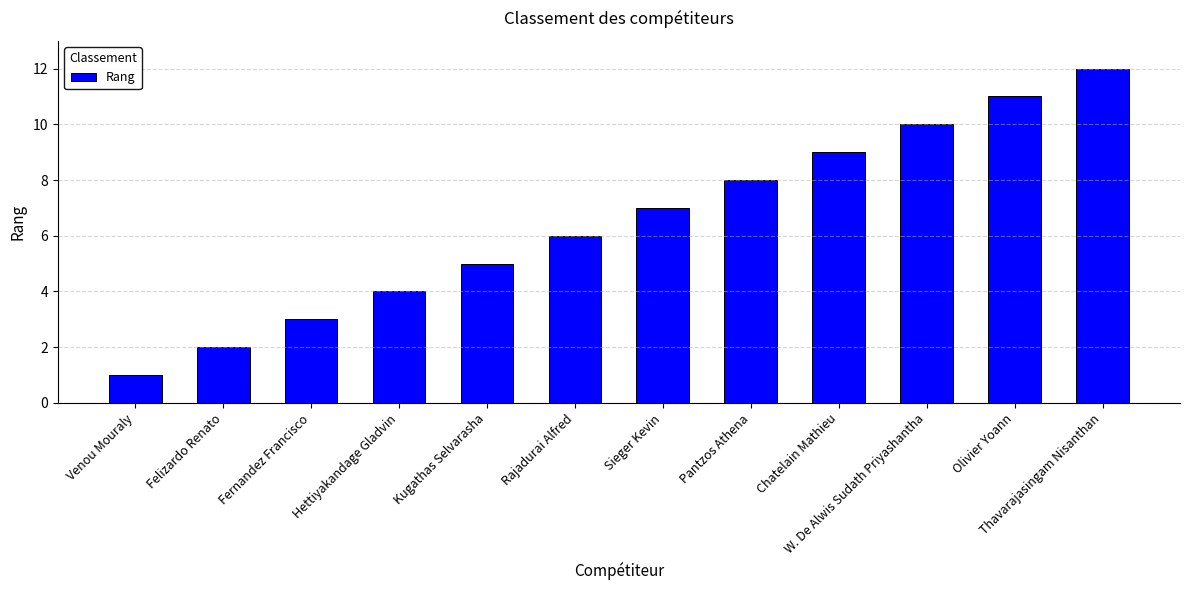

Are the bars grouped side by side (vs. stacked)?

No